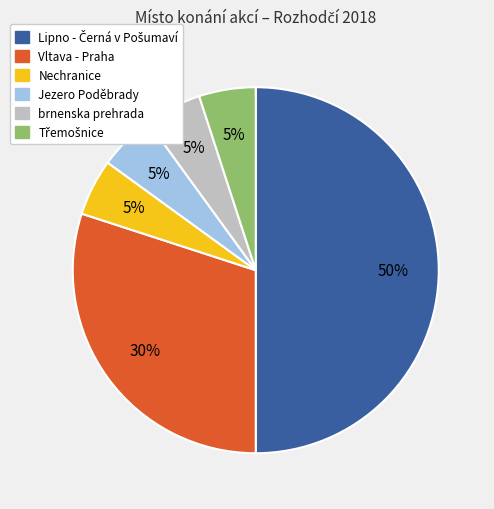

To the nearest percent, what is the difference between the largest and smallest slice percentages?

45%